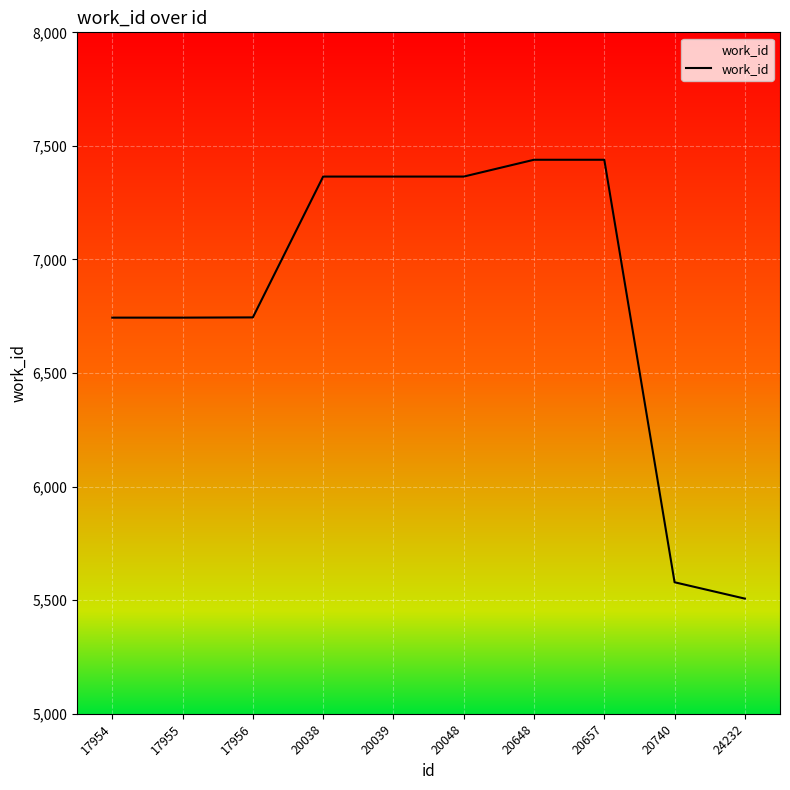

What is the average value?

6829